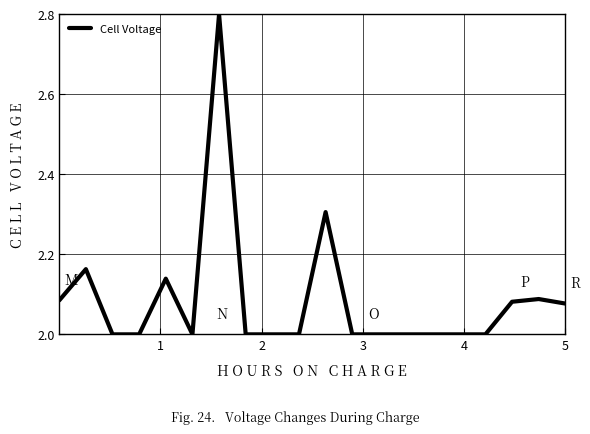

What is the maximum value shown in the chart?

2.8